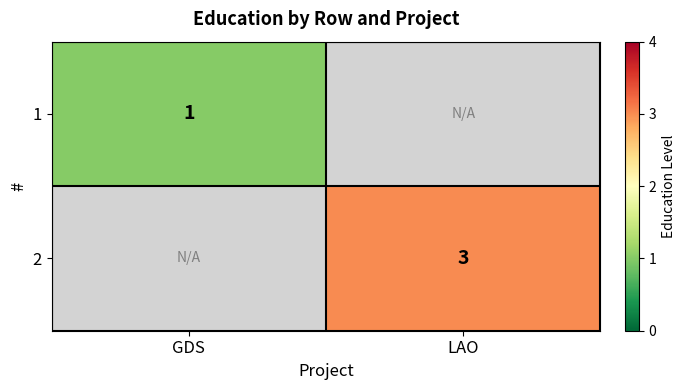

The 1 series shows 2 at GDS. True or false?

False